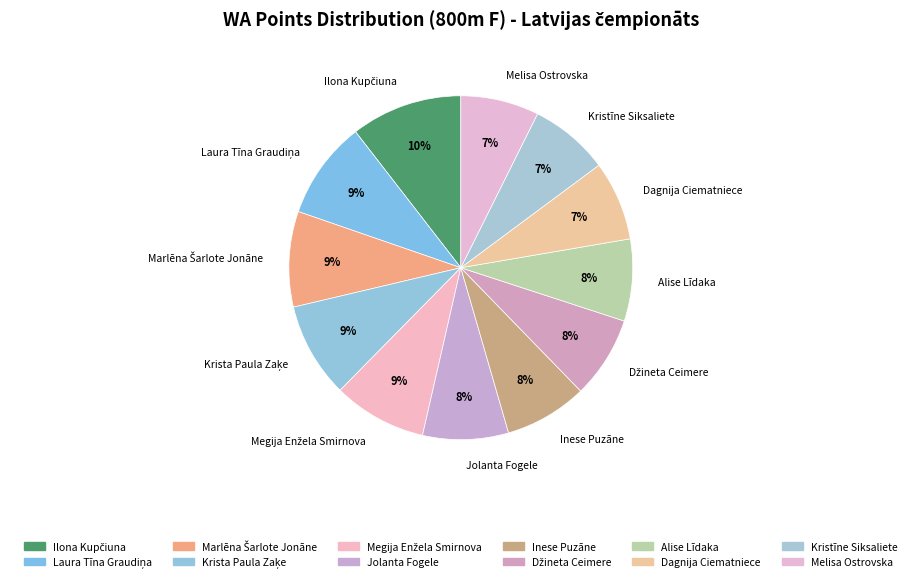

To the nearest percent, what portion does Kristīne Siksaliete represent?

7%